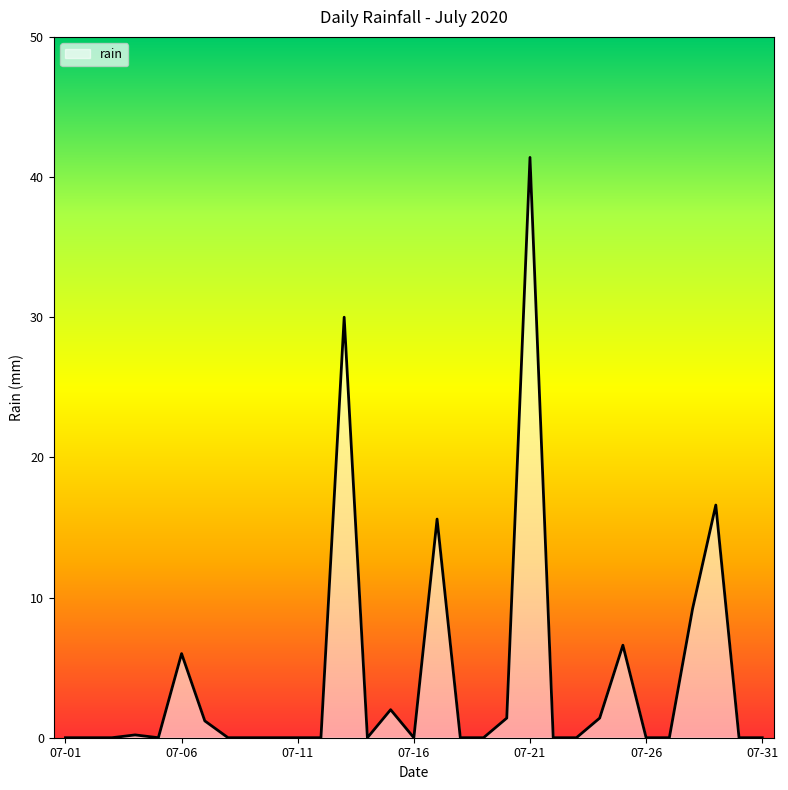

What is the difference between the maximum and minimum values?

41.4